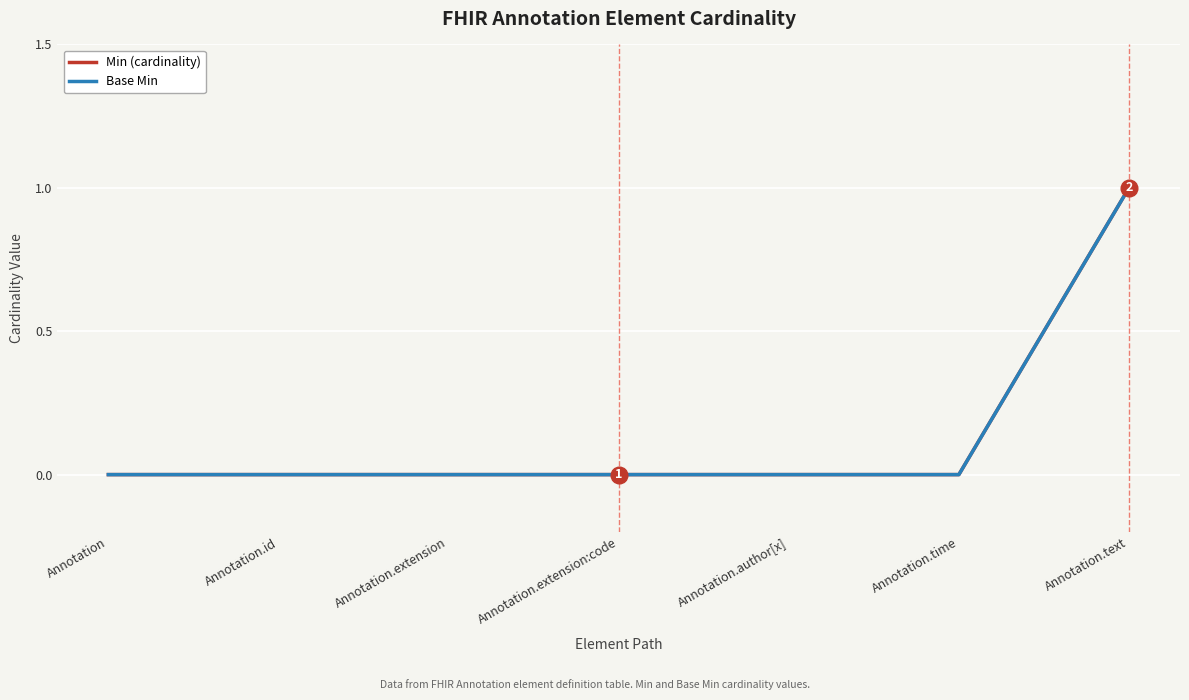

True or false: Min (cardinality) has more than 2 interior local peaks.

False